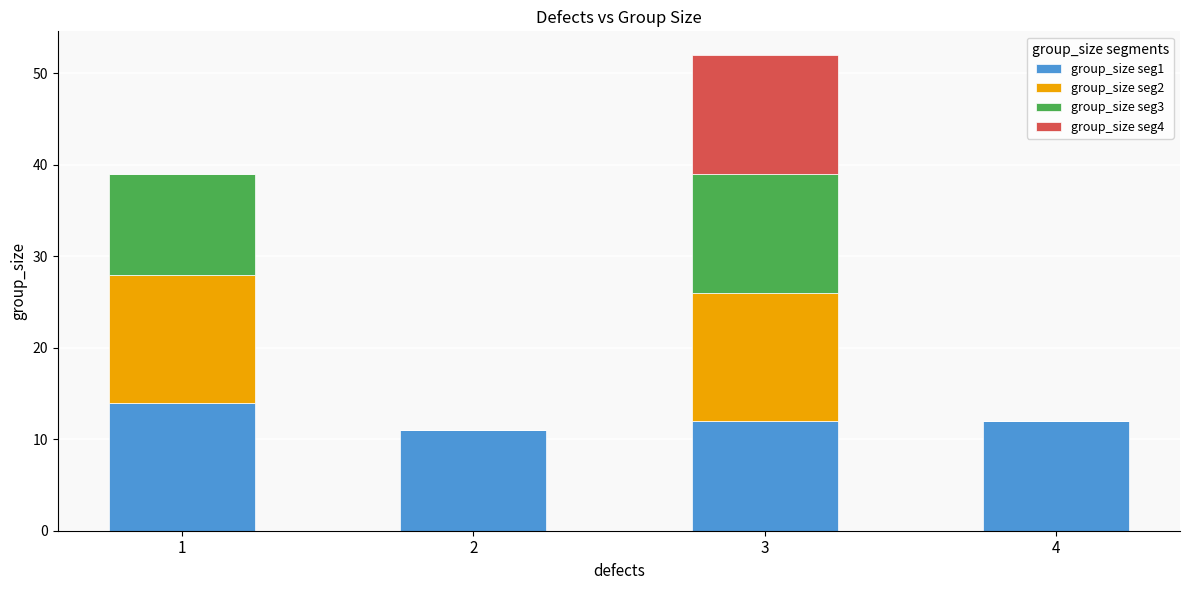

Does the chart contain stacked bars?

Yes